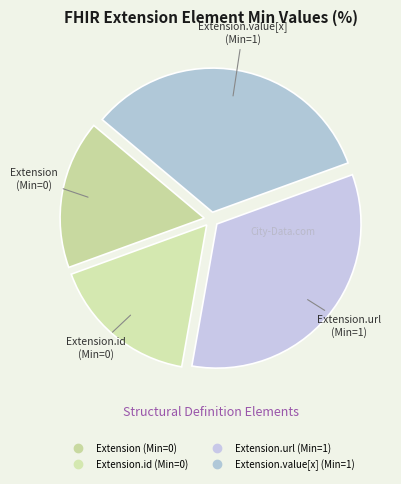

What is the largest slice in the pie chart?

Extension.url